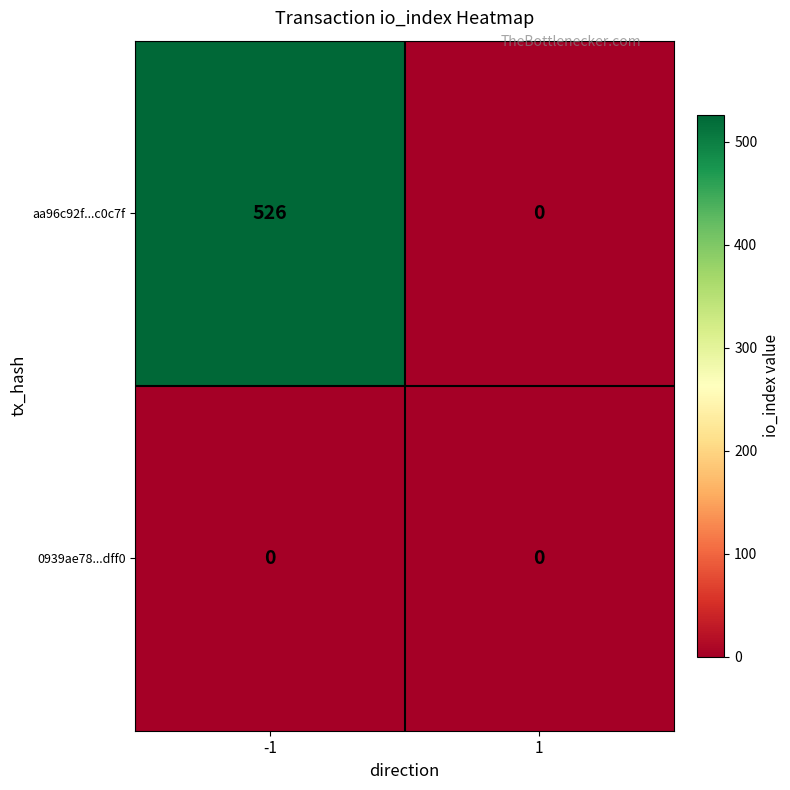

Reading left to right, what are all the values shown in this chart?

aa96c92f...c0c7f: 526	0
0939ae78...dff0: 0	0